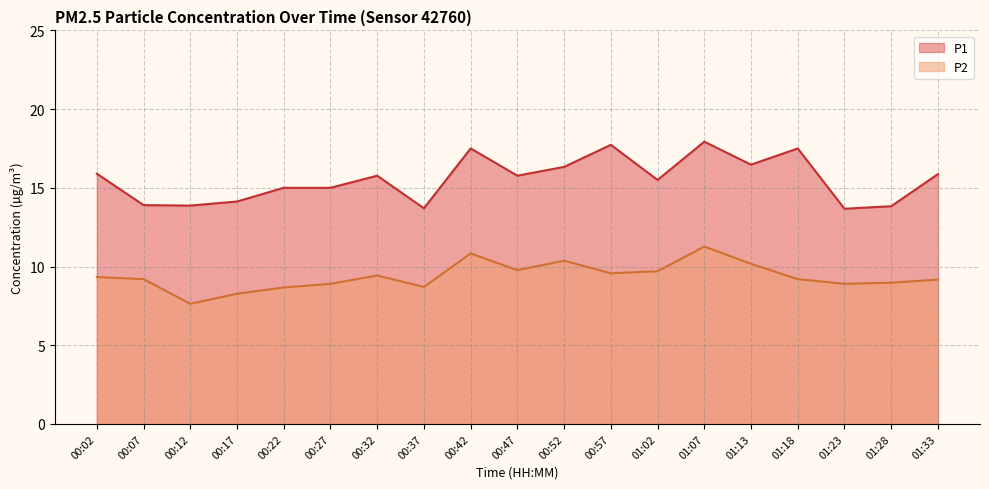

Which series has the widest spread of values?

P1